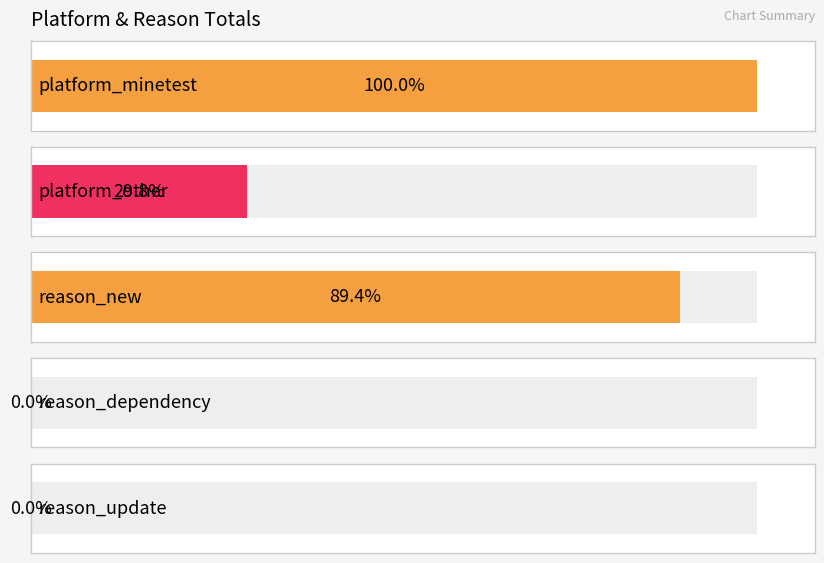

What are all the series names shown in the legend?

platform_minetest, platform_other, reason_new, reason_dependency, reason_update